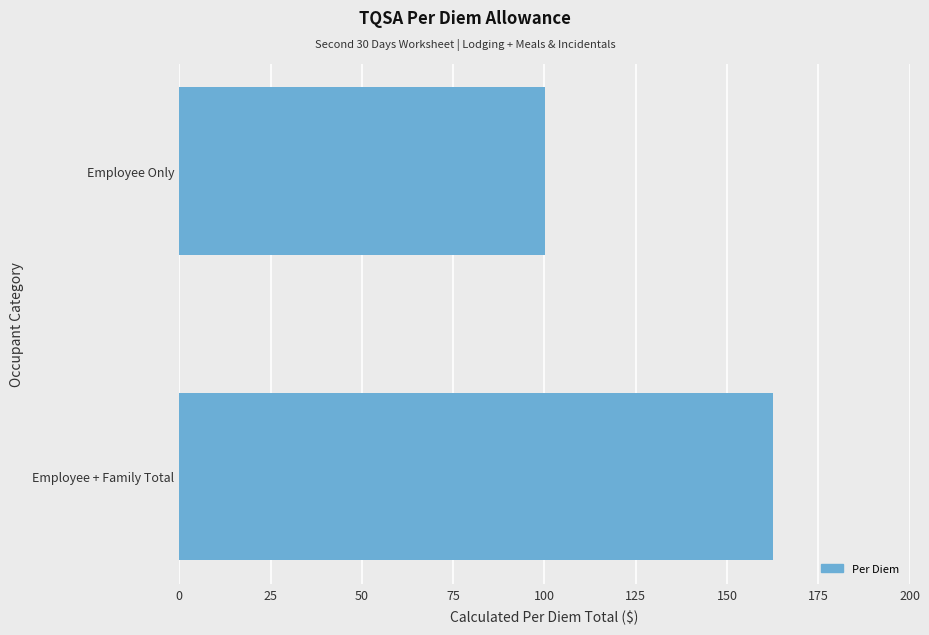

What is the difference between the values at Employee + Family Total and Employee Only?

62.4